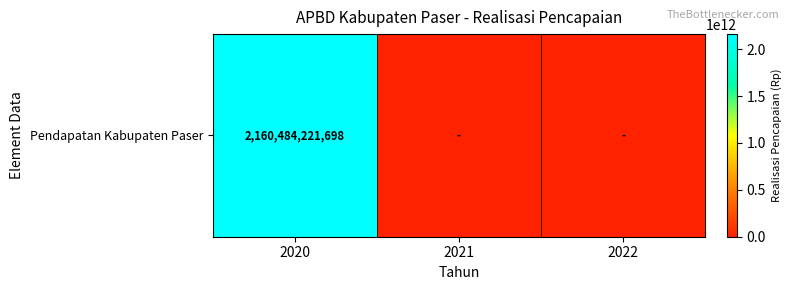

What is the difference between the values at 2020 and 2021?

2160484221698